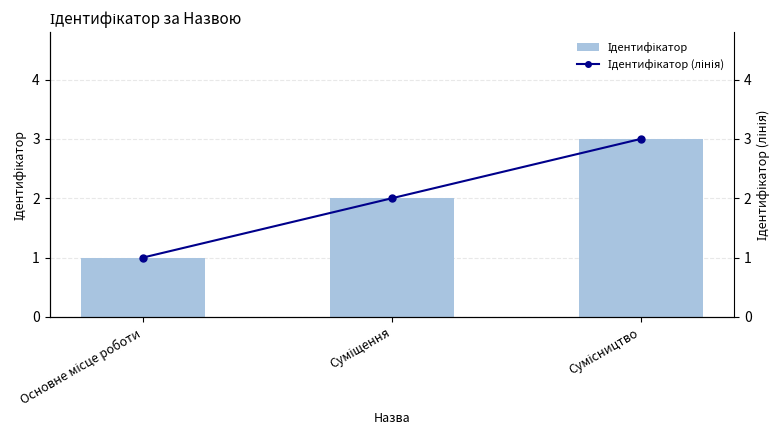

What is the label of the 3rd bar from the right?

Основне місце роботи